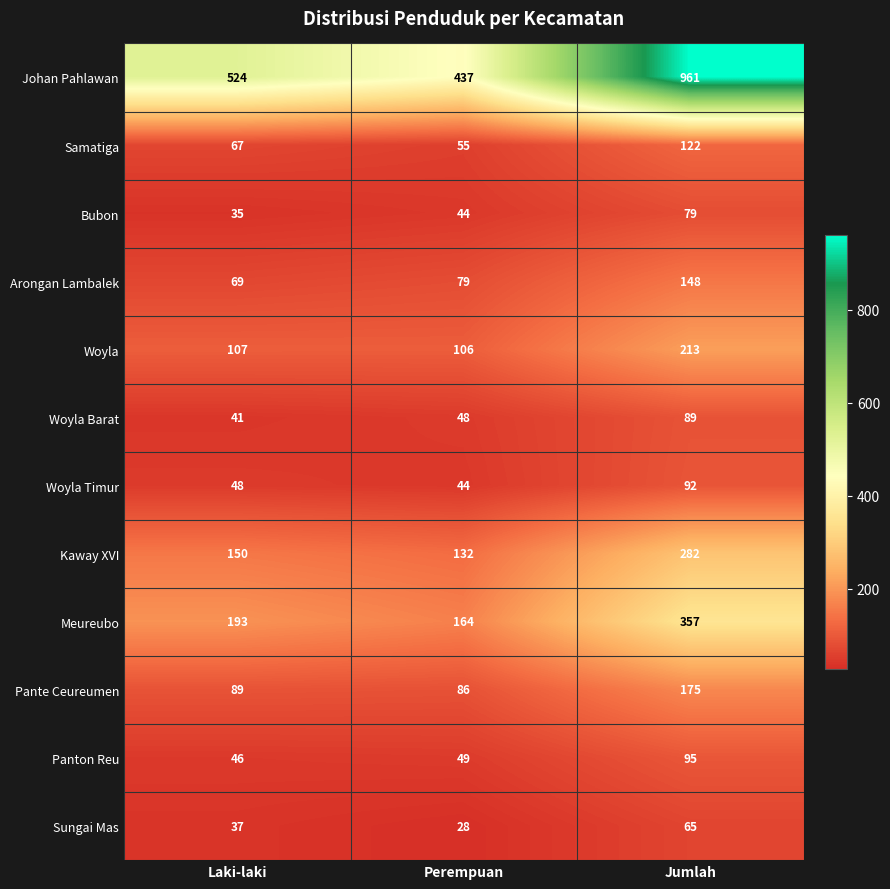

What is the difference between the highest and lowest values at Laki-laki?

489